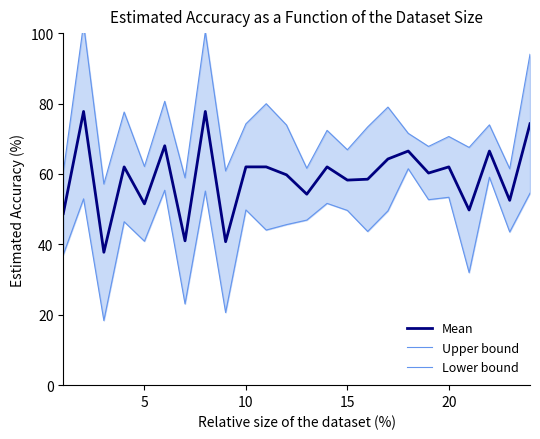

What is the minimum value for Mean?

37.8